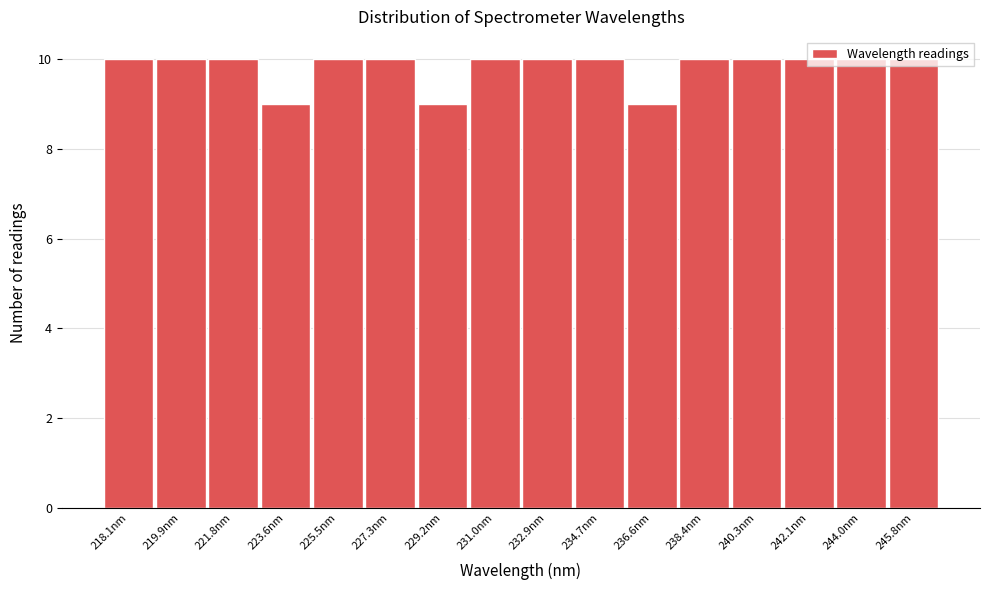

Is it true that the value at 244.0nm is 5?

False